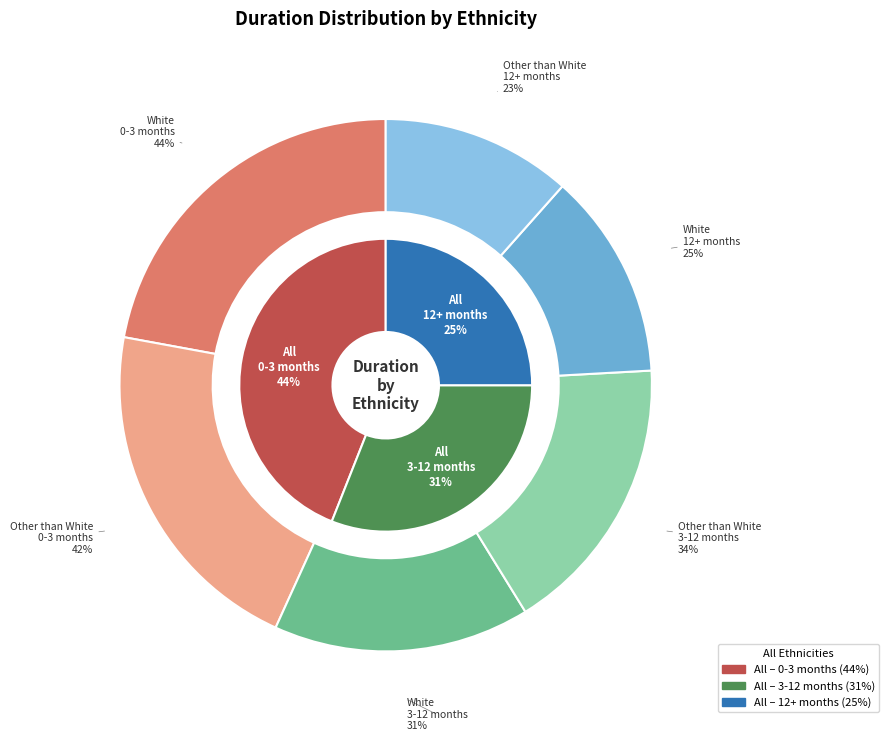

Is it true that All is 28% of the pie?

False